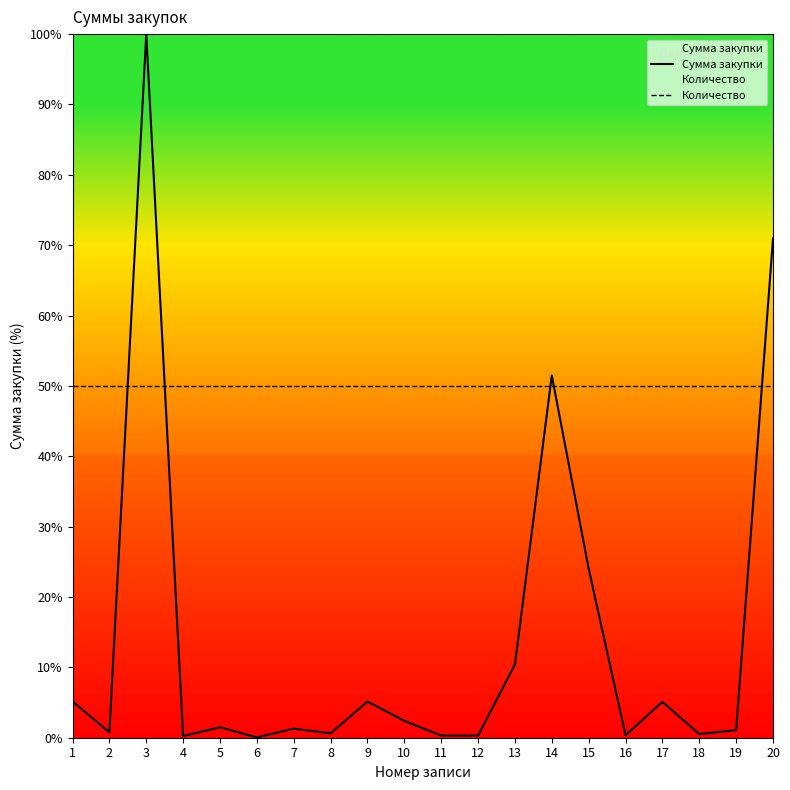

Reading right to left, transcribe all the data shown in this chart.

Сумма закупки: 71.0	1.1	0.5	5.1	0.4	24.0	51.5	10.4	0.3	0.3	2.4	5.1	0.6	1.3	0.0	1.5	0.2	100.0	0.8	5.1
Количество: 50.0	50.0	50.0	50.0	50.0	50.0	50.0	50.0	50.0	50.0	50.0	50.0	50.0	50.0	50.0	50.0	50.0	50.0	50.0	50.0